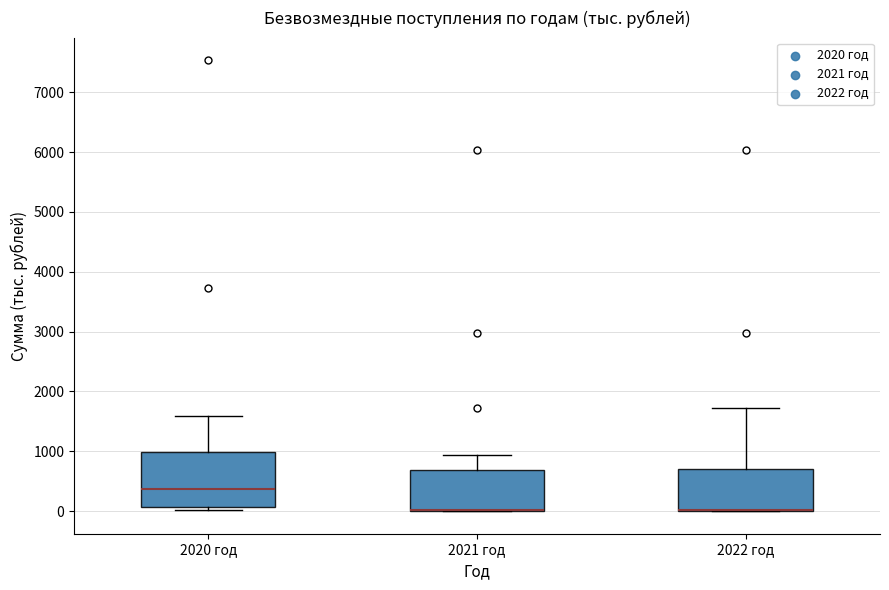

Reading left to right, transcribe this box plot: for each box, give where its median line is, the range the box spans, and where its two whiskers end, as read against the y-axis. The values are not printed on the chart, so give them approximately, as read against the axis.

2020 год: median 400, box 100 to 1000, whiskers 0 to 1600
2021 год: median 0 (drawn on the box's lower edge), box 0 to 700, whiskers 0 to 900
2022 год: median 0 (drawn on the box's lower edge), box 0 to 700, whiskers 0 to 1700